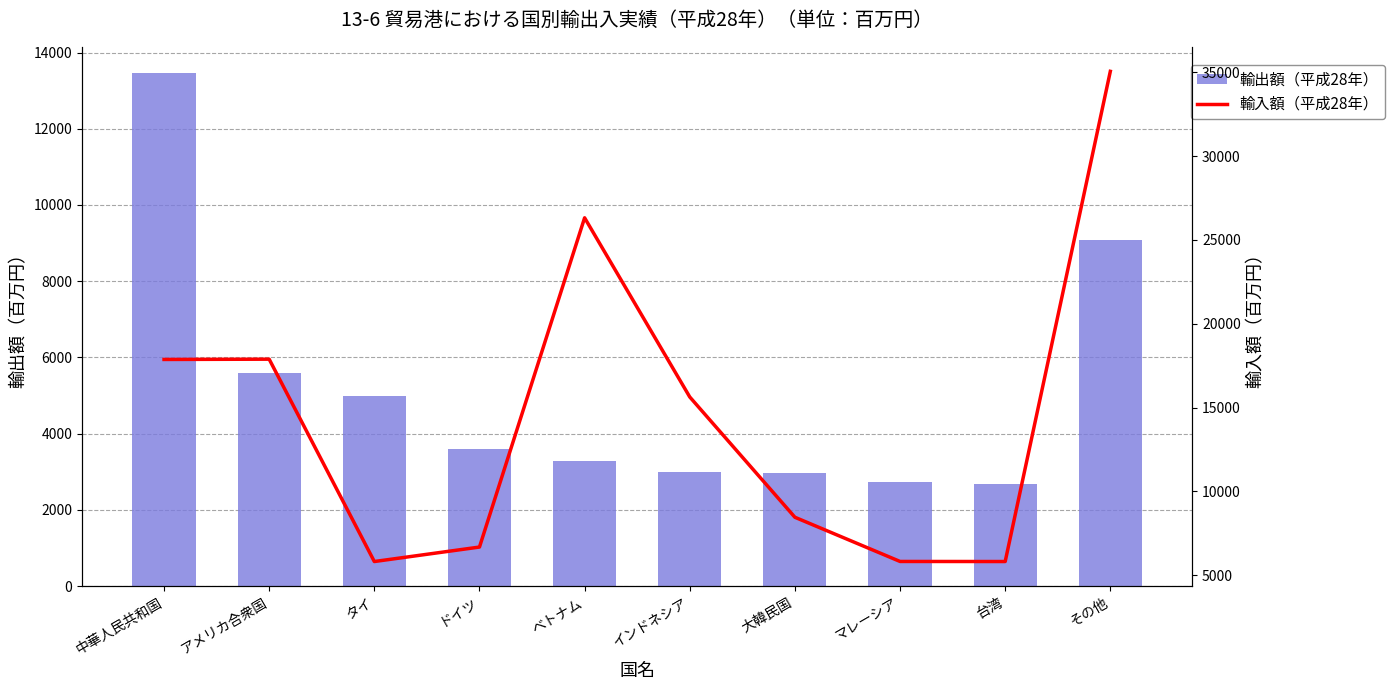

Reading left to right, extract all data points from this chart.

輸出額（平成28年）: 中華人民共和国=13476	アメリカ合衆国=5587	タイ=4999	ドイツ=3603	ベトナム=3293	インドネシア=2999	大韓民国=2959	マレーシア=2731	台湾=2687	その他=9070
輸入額（平成28年）: 中華人民共和国=17868	アメリカ合衆国=17884	タイ=5807	ドイツ=6671	ベトナム=26322	インドネシア=15629	大韓民国=8449	マレーシア=5811	台湾=5807	その他=35064